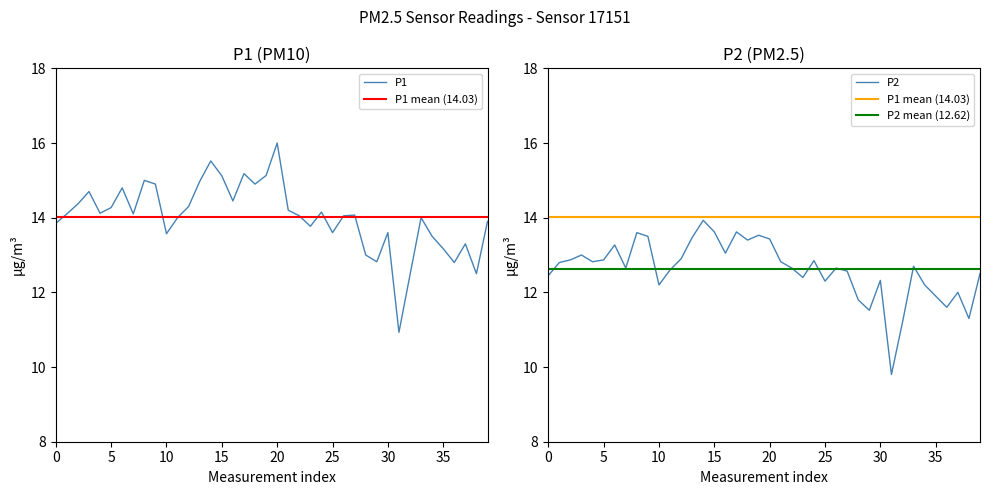

At 00:23, list the series in order from smallest to largest.

P2, P1